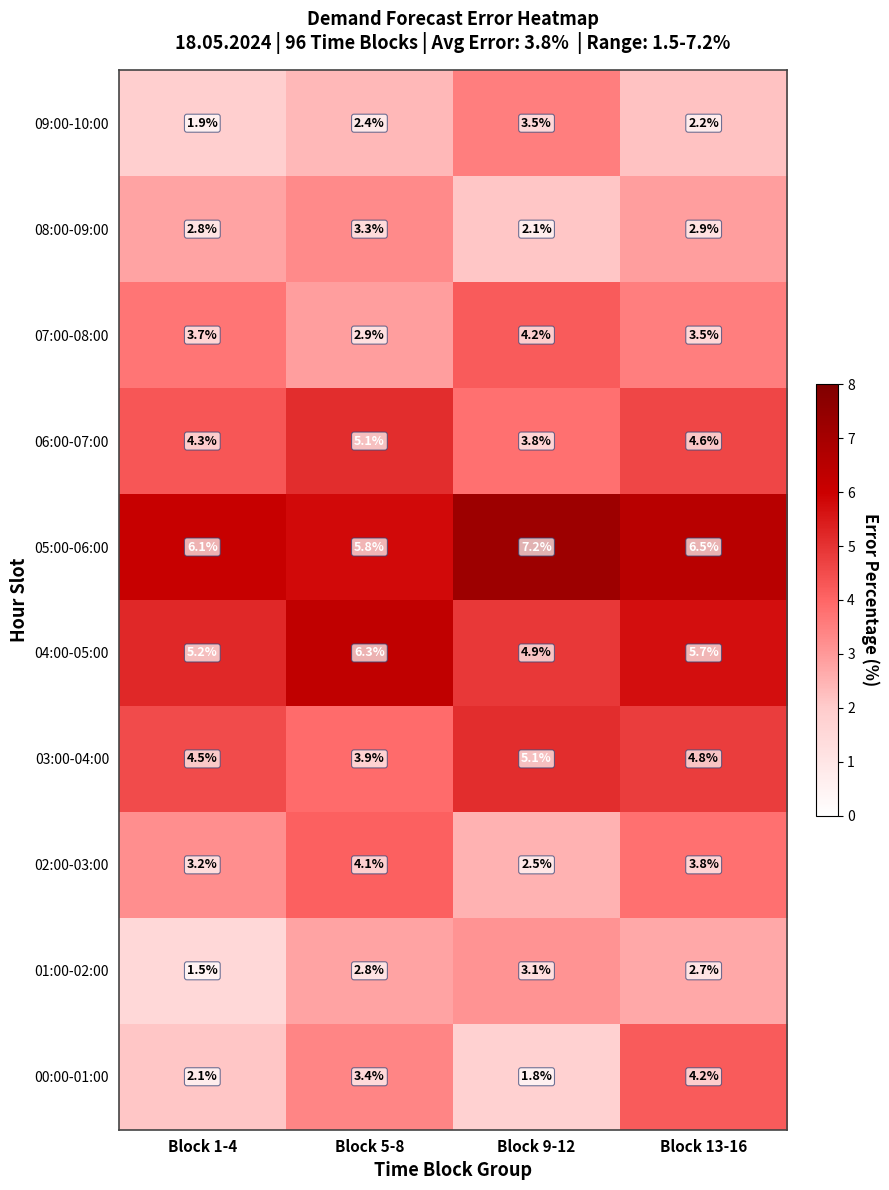

At Block 13-16, list the series in order from largest to smallest.

05:00-06:00, 04:00-05:00, 03:00-04:00, 06:00-07:00, 00:00-01:00, 02:00-03:00, 07:00-08:00, 08:00-09:00, 01:00-02:00, 09:00-10:00